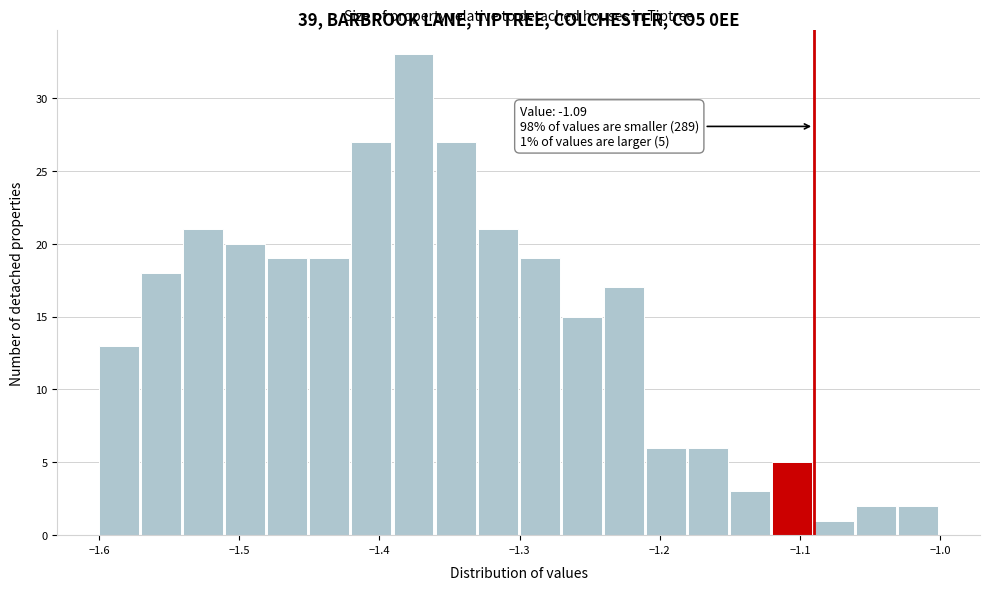

Read against the x-axis, roughly where is the centre of the tallest bar?

-1.38